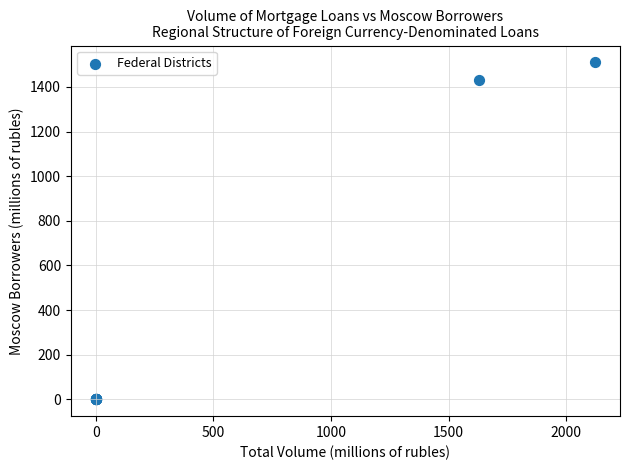

What Y value in the scatter plot is closest to 755?

1431